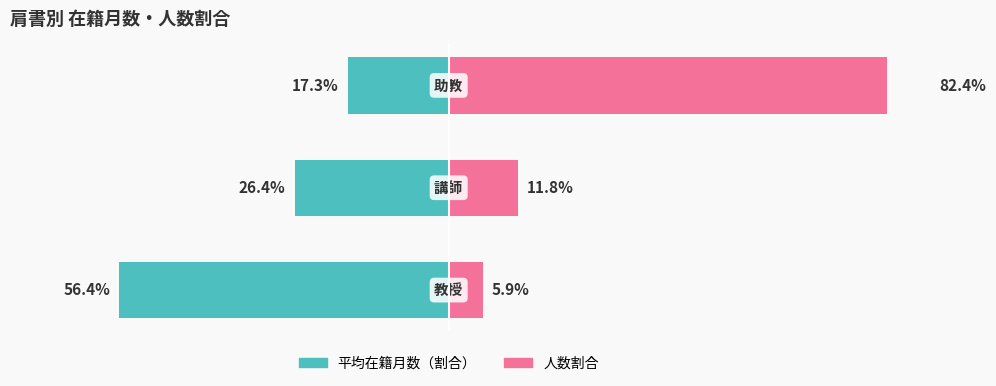

Which has a higher value, 0 or 1?

1